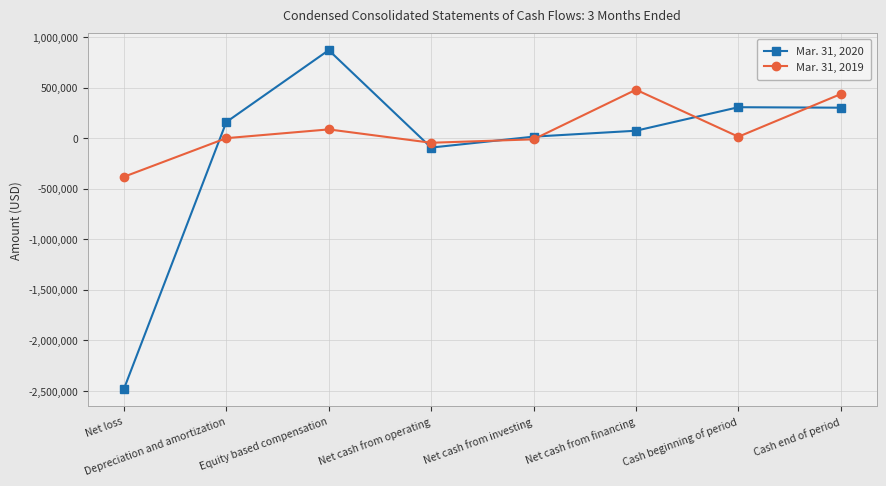

The value of Mar. 31, 2020 at Depreciation and amortization is 159461. True or false?

True